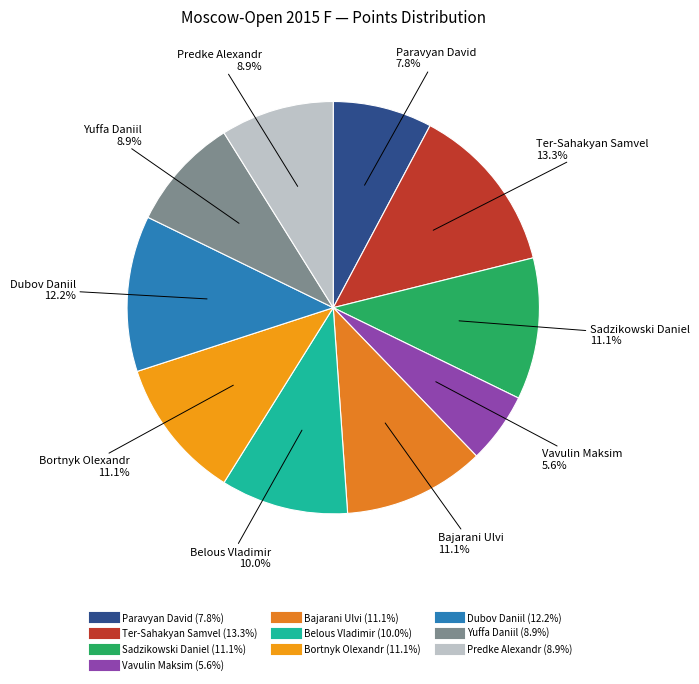

What portion of the pie excludes Sadzikowski Daniel?

88.9%